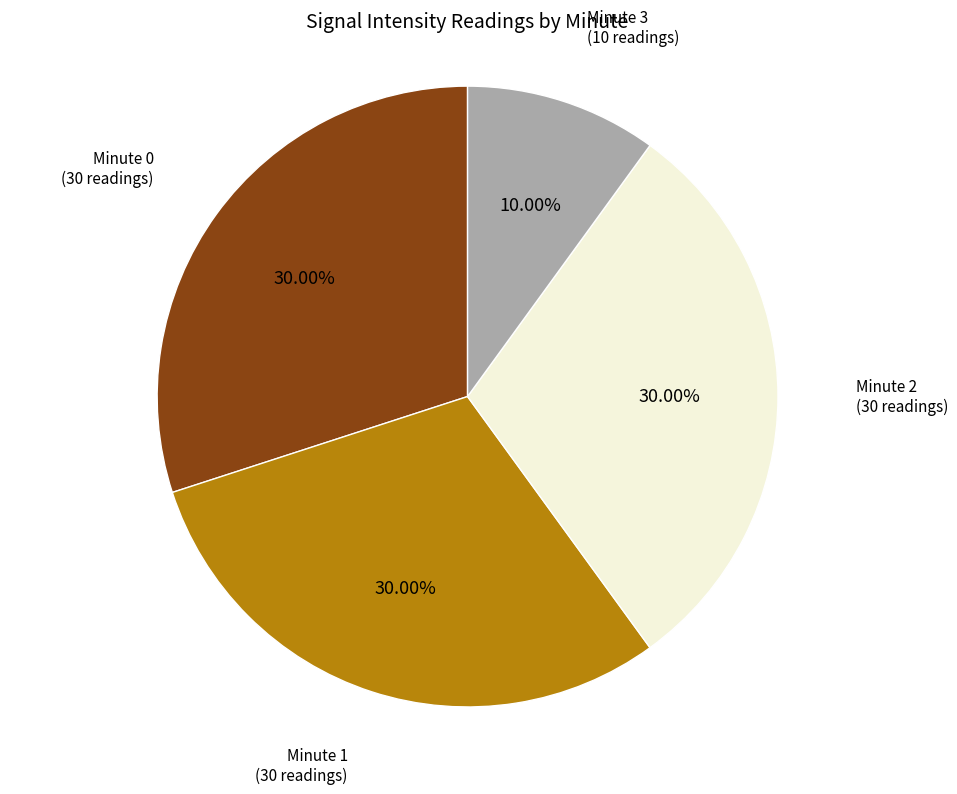

Is there a majority slice in this chart?

No